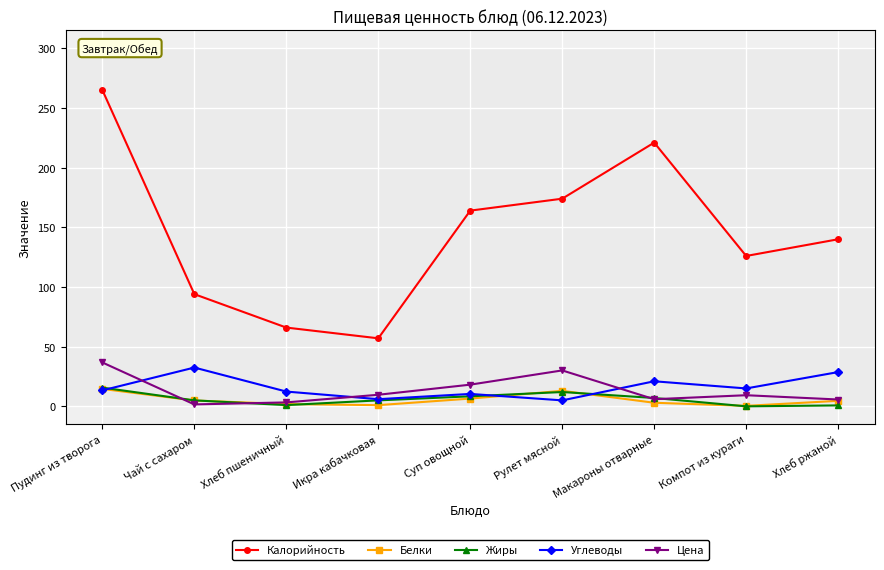

What is the sum of the Калорийность values at Пудинг из творога and Компот из кураги?

391.0